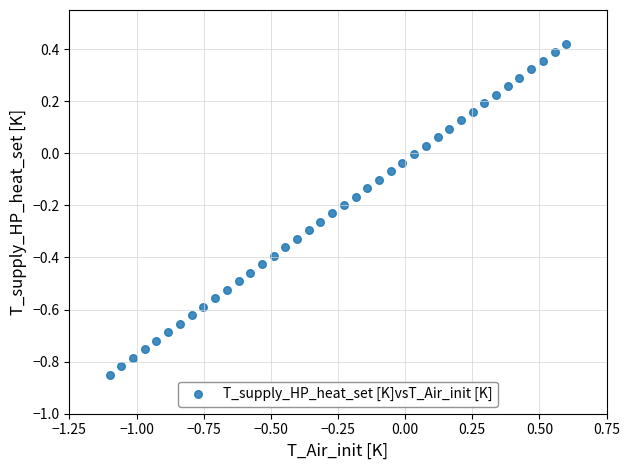

What is the range of X values (max minus min)?

1.7